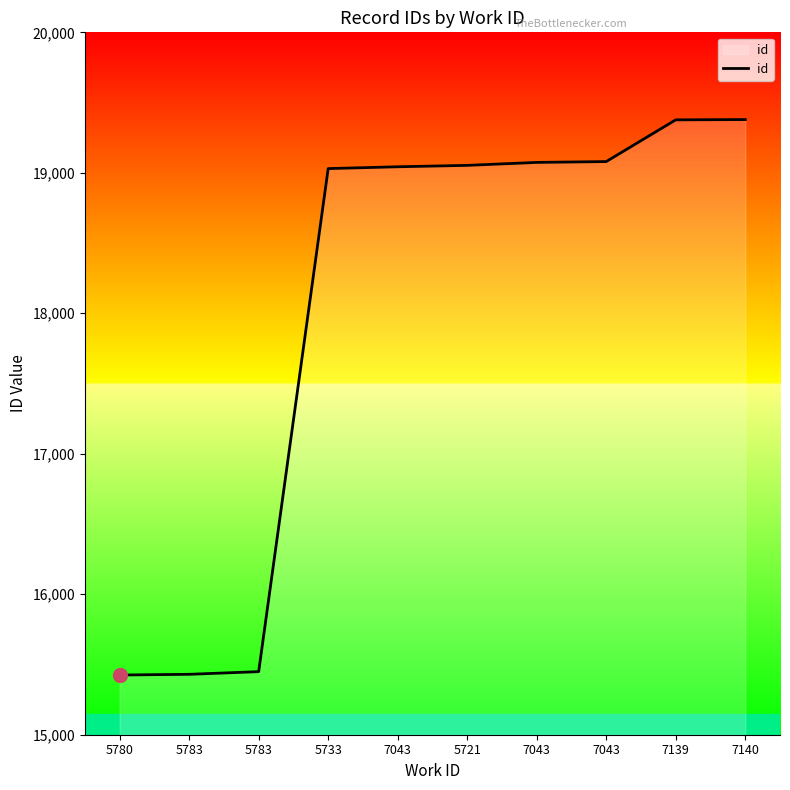

How many lines are shown in the chart?

1